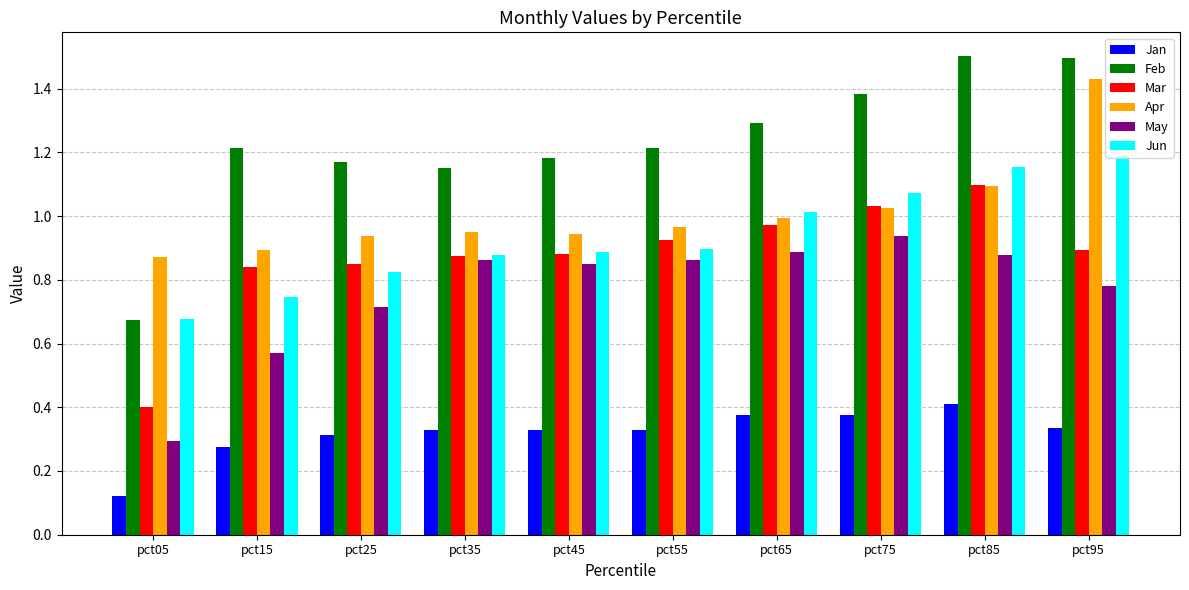

Where is Mar nearest to the value 0?

pct05